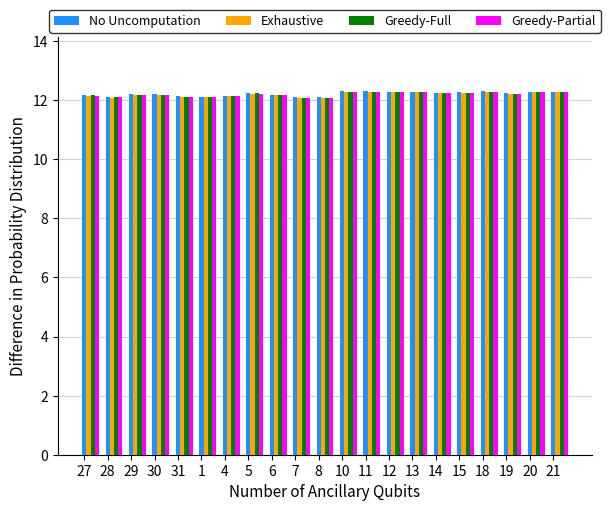

At how many categories does at least one series exceed 12?

21